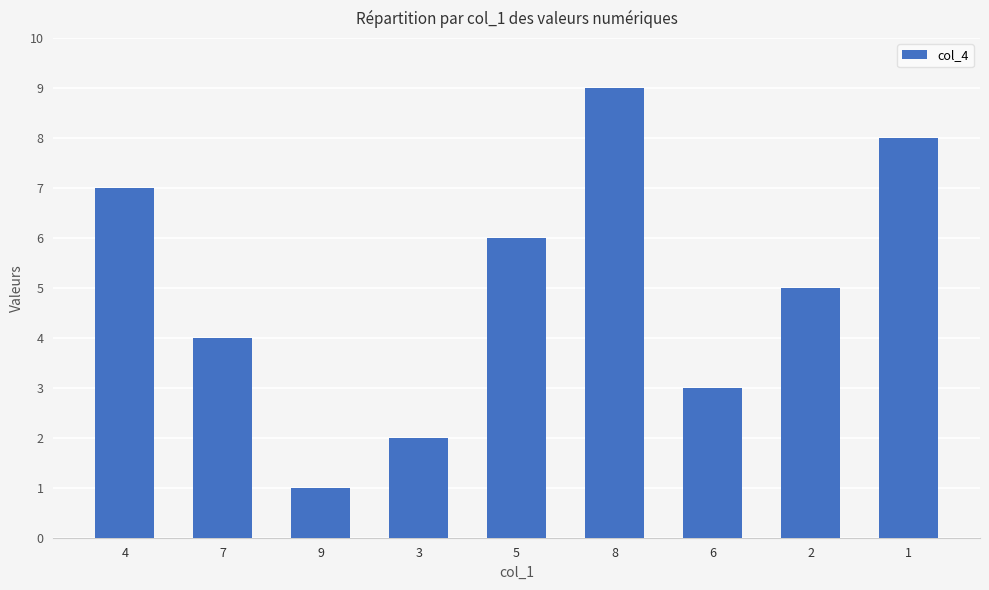

The chart shows a value of 6 at 5. True or false?

True